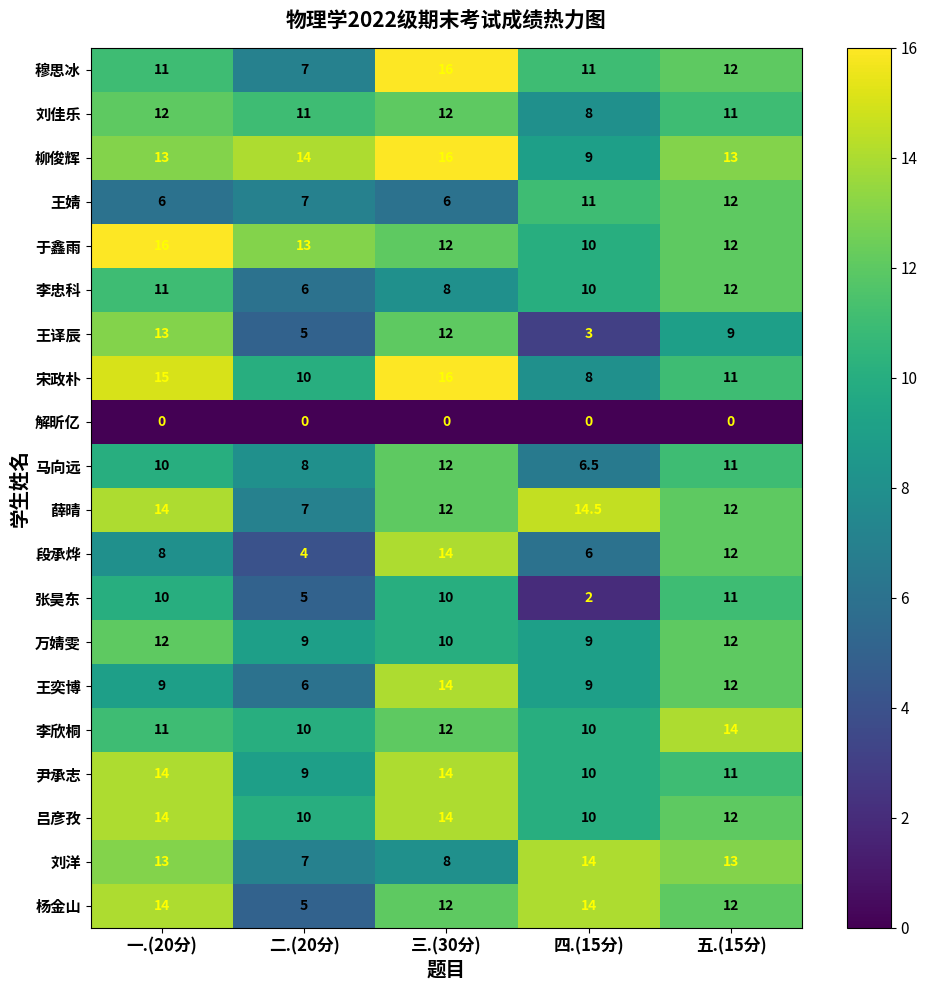

The value of 张昊东 at 一.(20分) is 14.2. True or false?

False